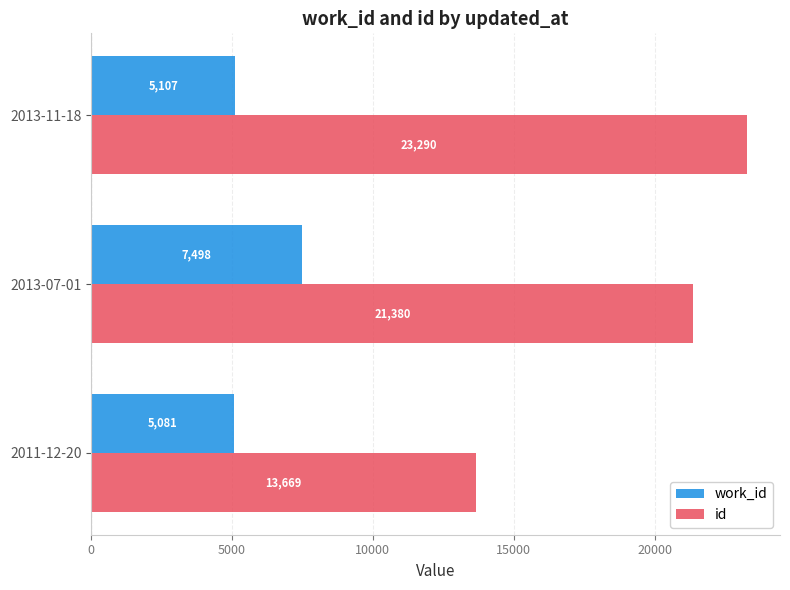

True or false: work_id has a value of 8750 at 2011-12-20.

False